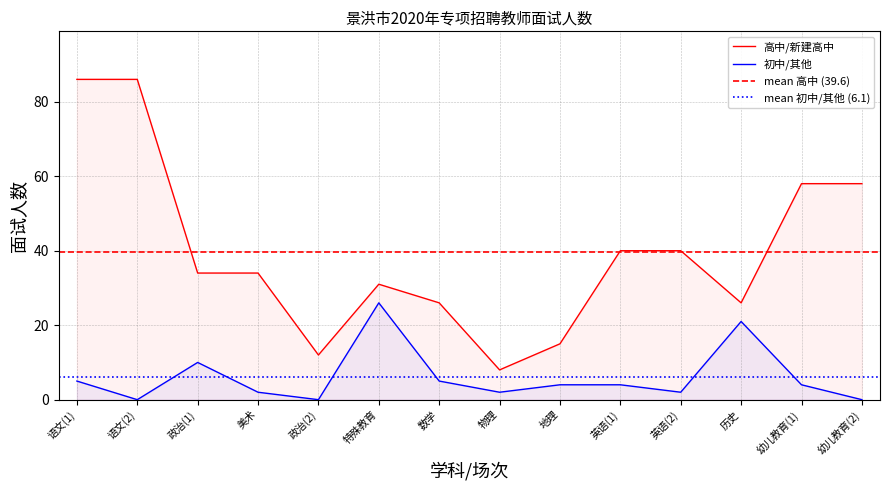

What position from the right is 英语(2)?

4